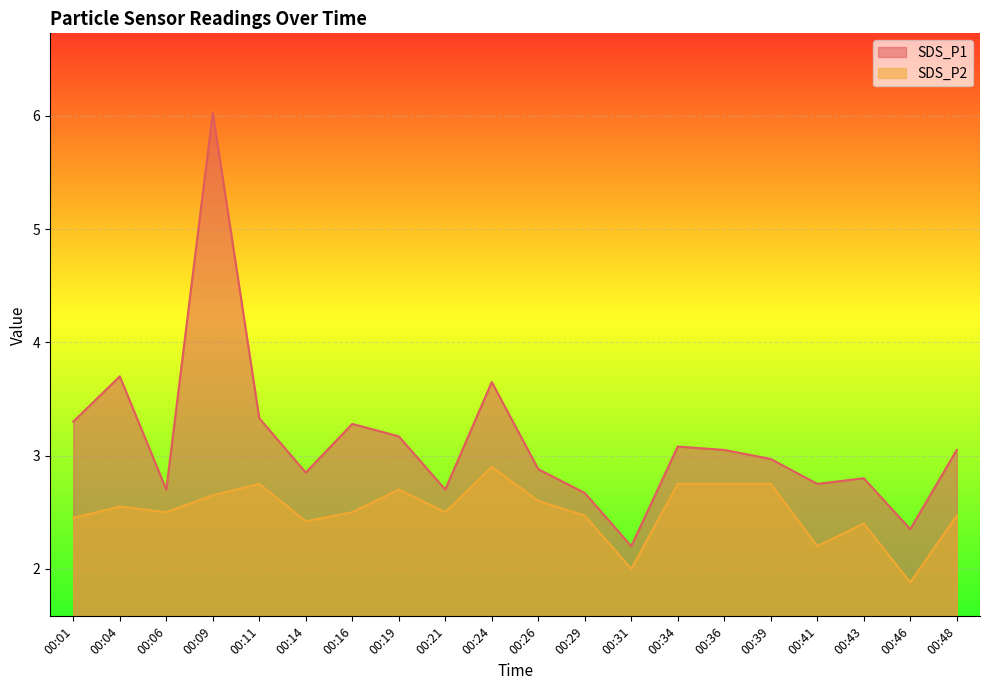

True or false: SDS_P1 and SDS_P2 intersect in this chart.

False